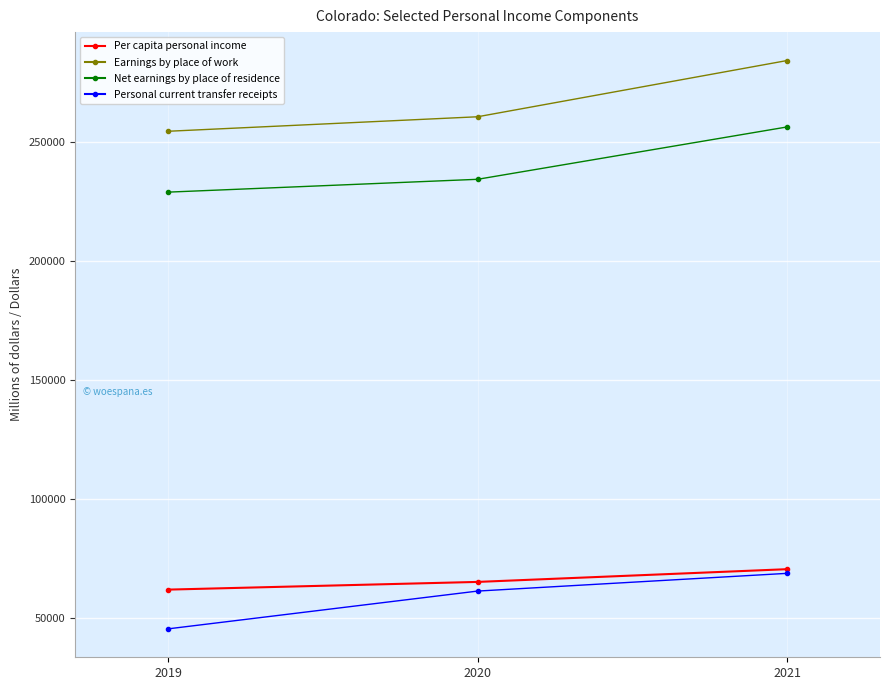

Between 2019 and 2021, which series saw the biggest shift?

Earnings by place of work